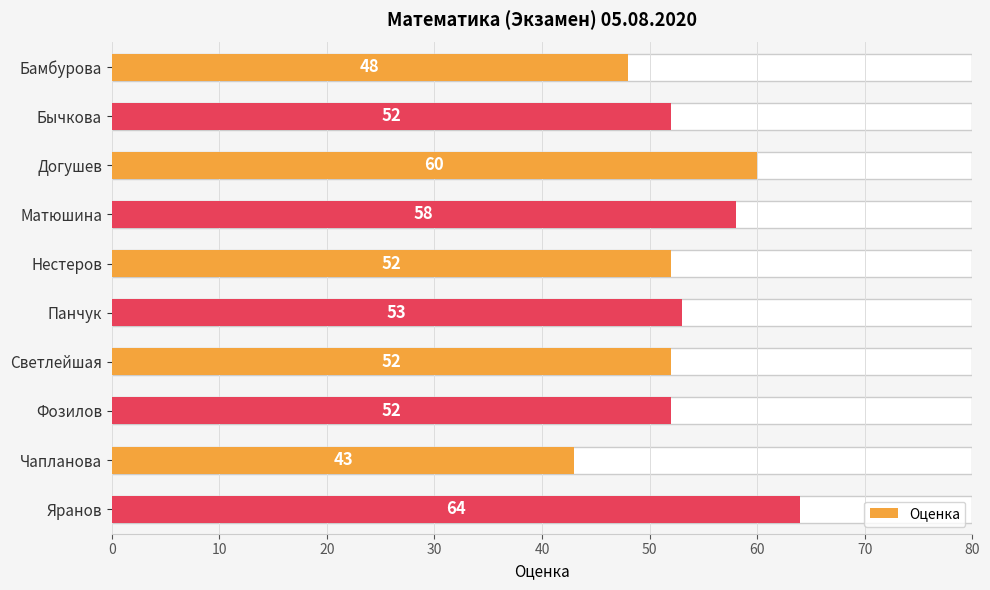

Is it true that the value at Светлейшая is 86?

False